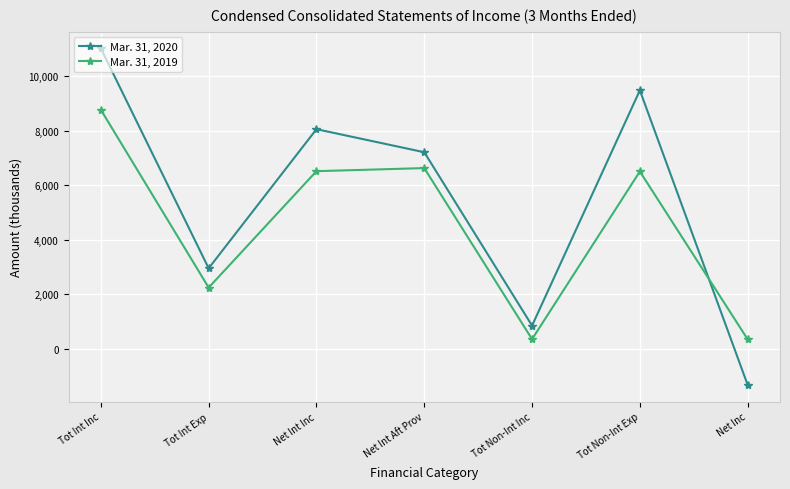

What is the sum of all Mar. 31, 2019 values?

31403